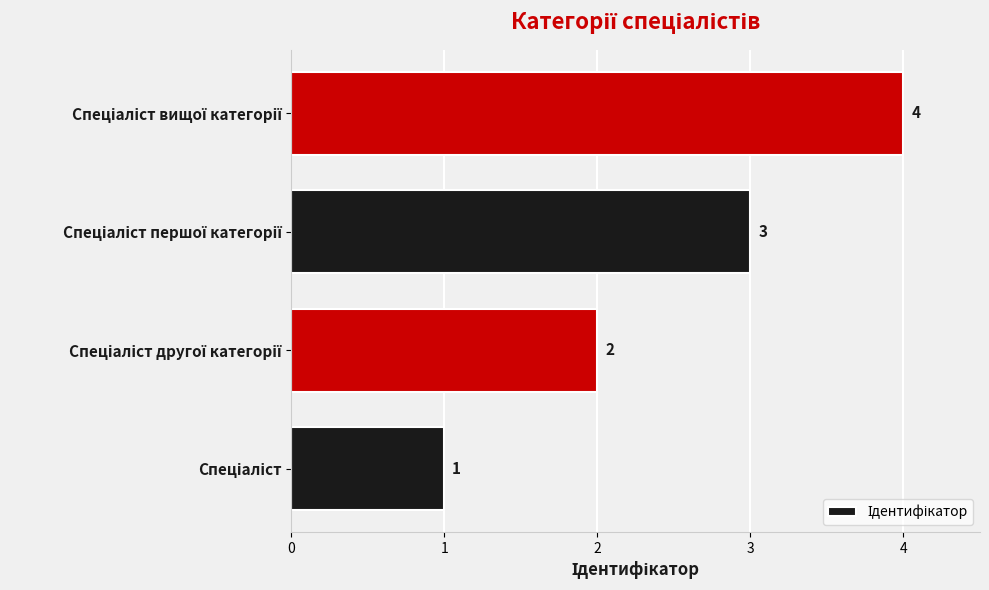

How many values are between 2 and 4?

3